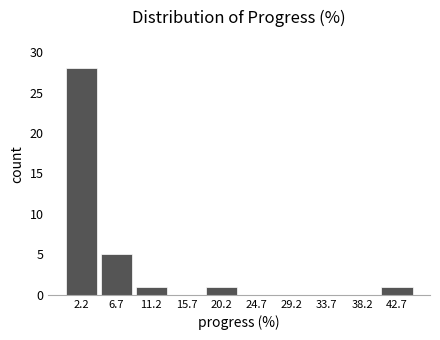

How tall is the bar that spans 18.0 to 22.5 on the x-axis? Neither the bar edges nor the heights are printed on the chart, so give them approximately, as read against the axes.

1